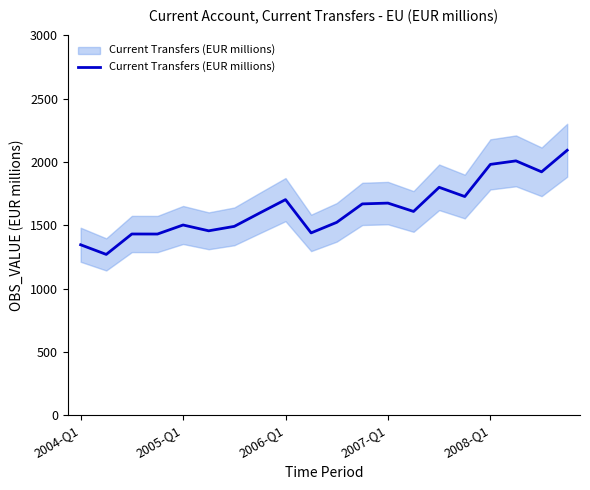

What is the change in value from 13 to 18?

+313.0